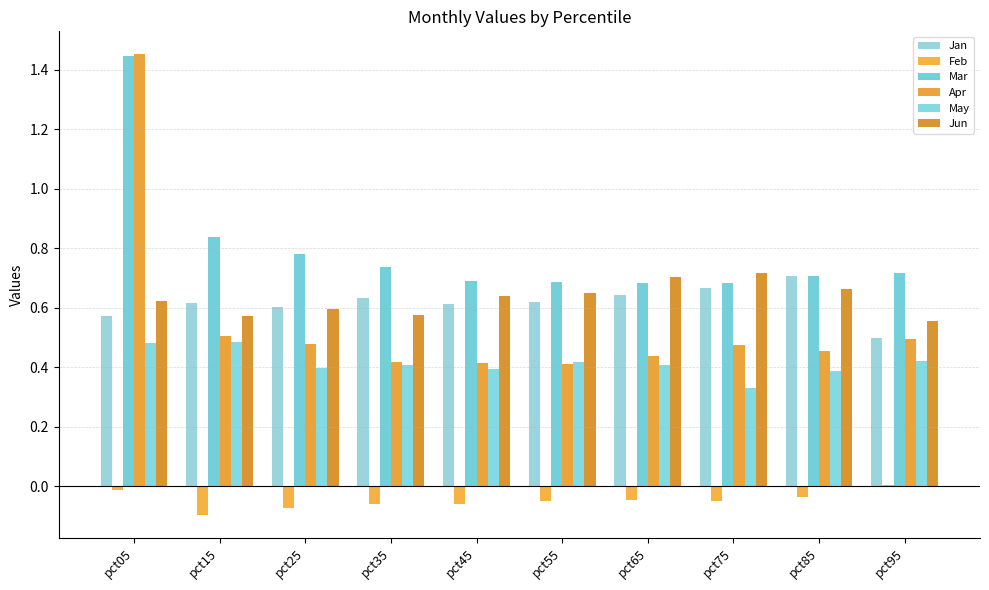

The value of Apr at pct65 is 0.6. True or false?

False